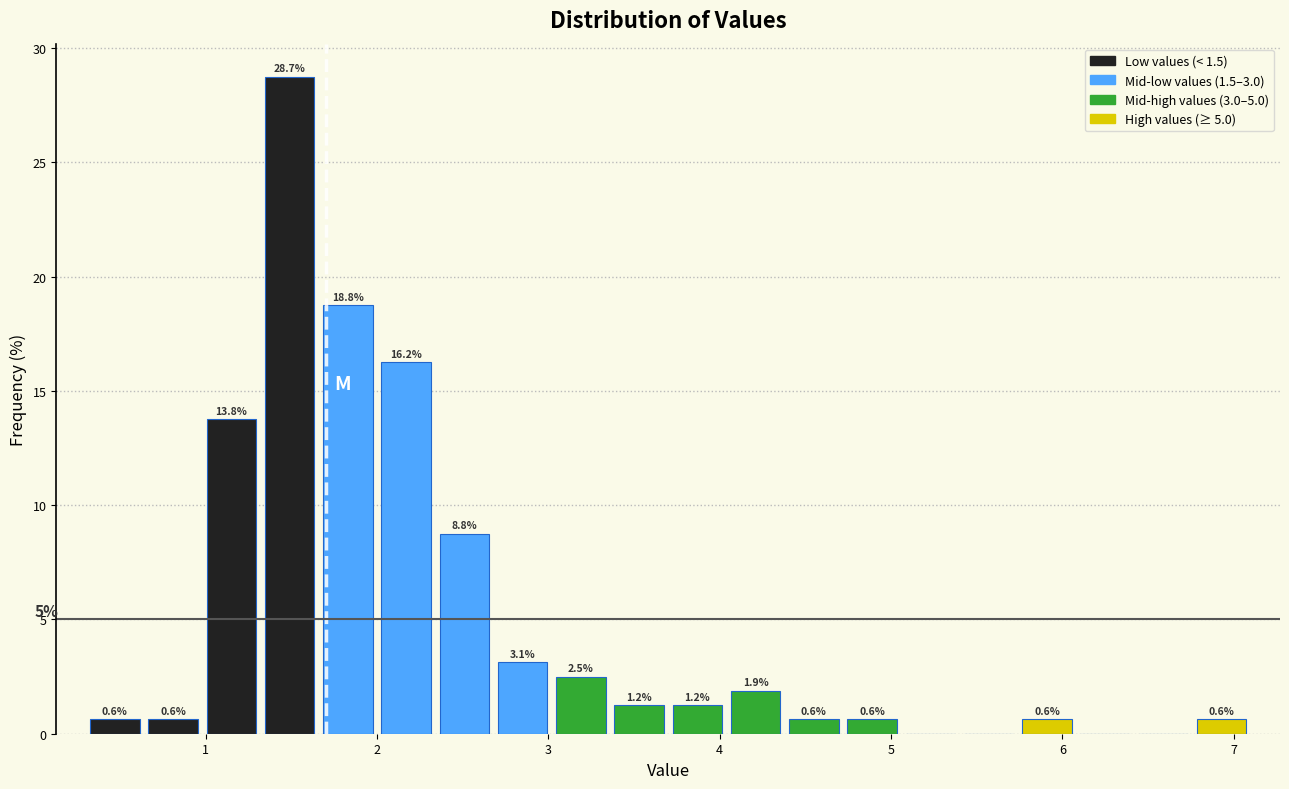

Around what value on the x-axis is the tallest bar? Give the approximate position of its centre, as read against the axis.

1.5